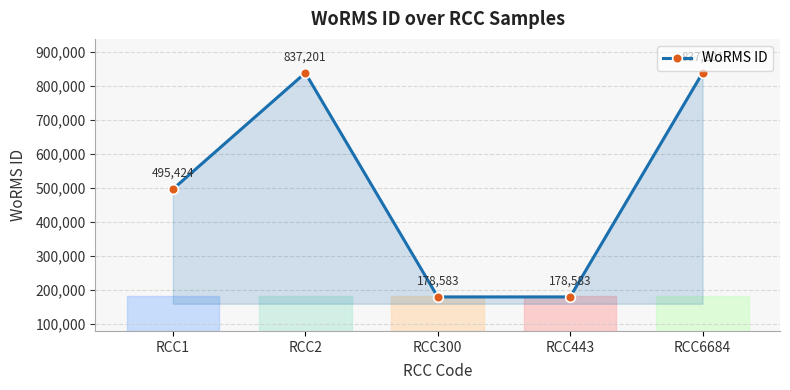

How many values are below 495424?

2